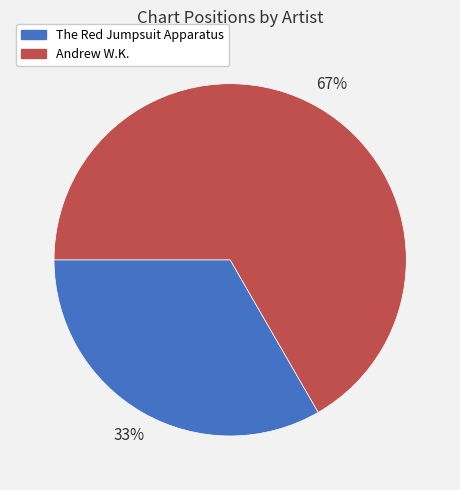

To the nearest percent, what is the average slice percentage?

50%